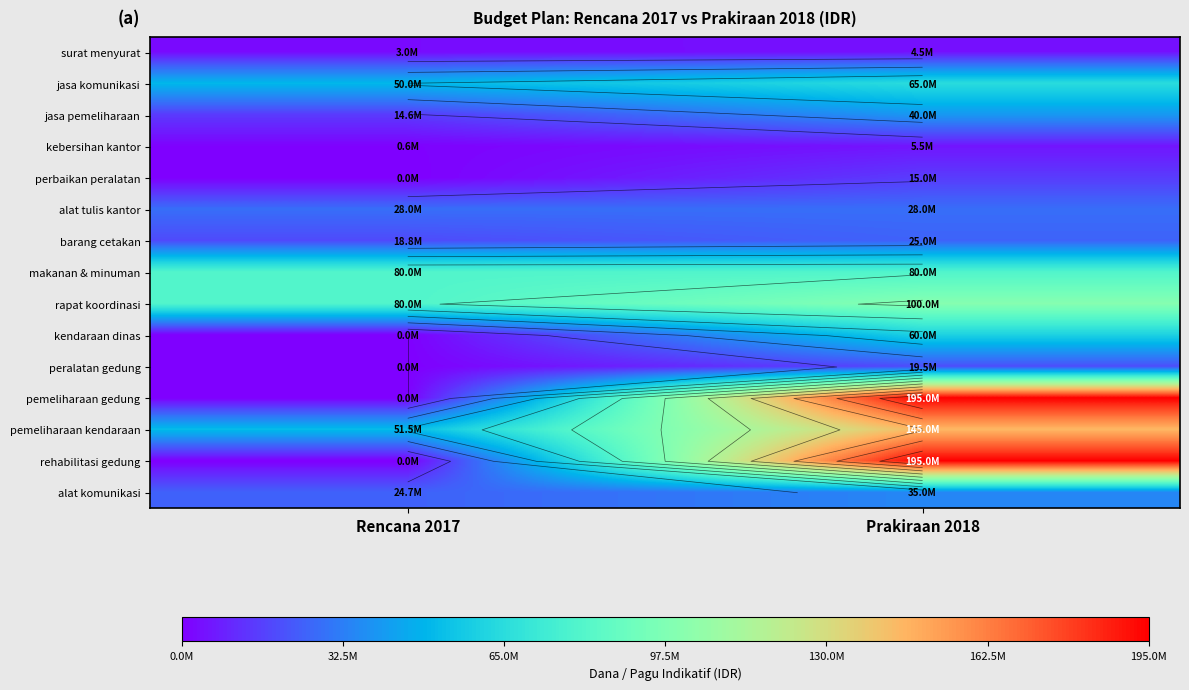

List the series in order of their peak value, lowest first.

surat menyurat, kebersihan kantor, perbaikan peralatan, peralatan gedung, barang cetakan, alat tulis kantor, alat komunikasi, jasa pemeliharaan, kendaraan dinas, jasa komunikasi, makanan & minuman, rapat koordinasi, pemeliharaan kendaraan, pemeliharaan gedung, rehabilitasi gedung